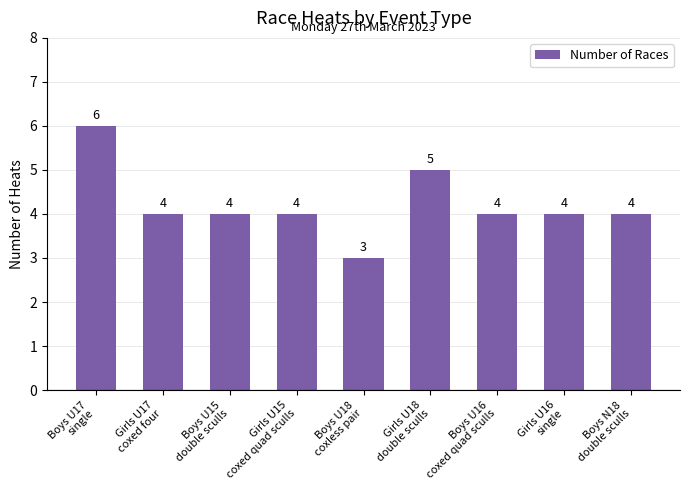

True or false: the data shows 7 at Girls U18
double sculls.

False